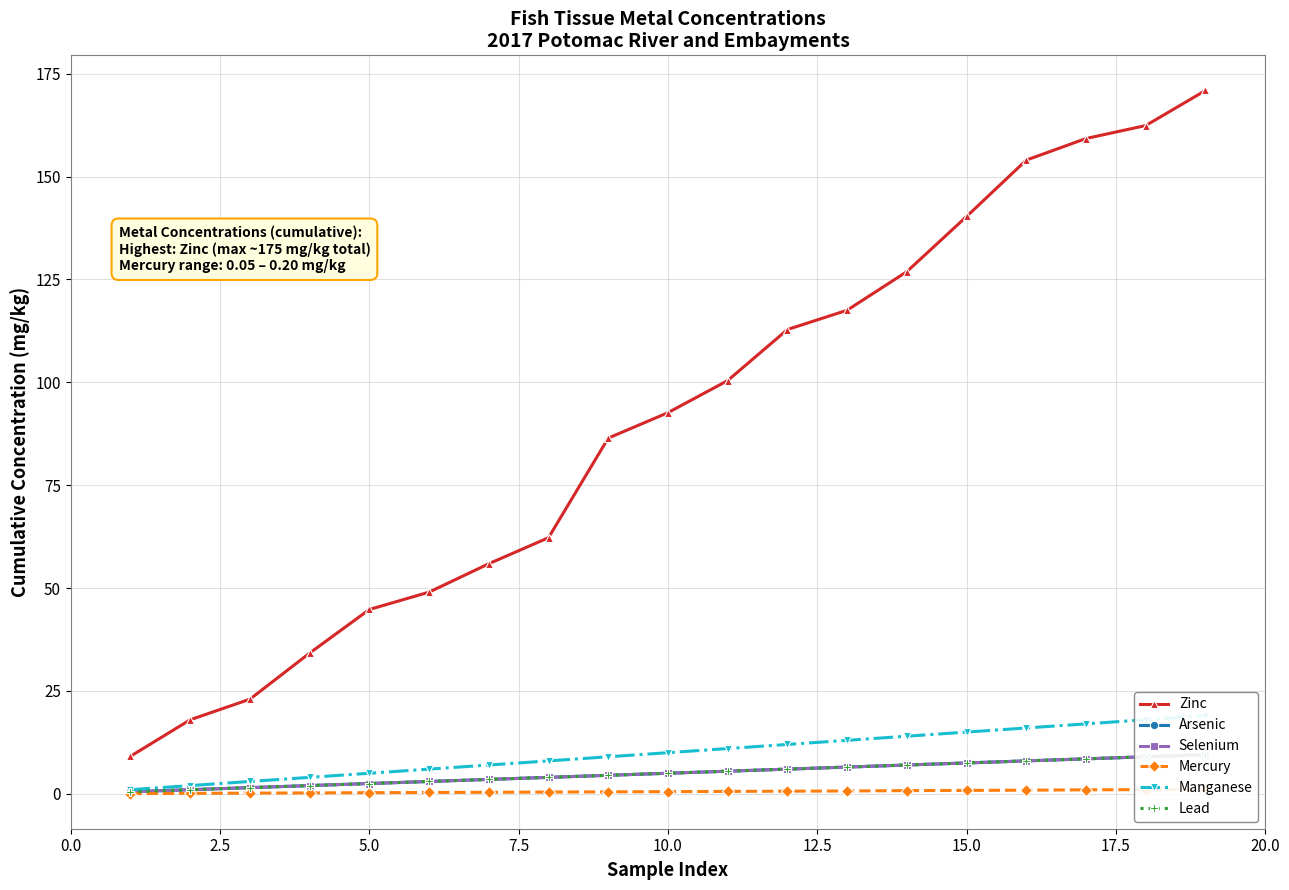

True or false: Zinc has more than 1 interior local peaks.

False